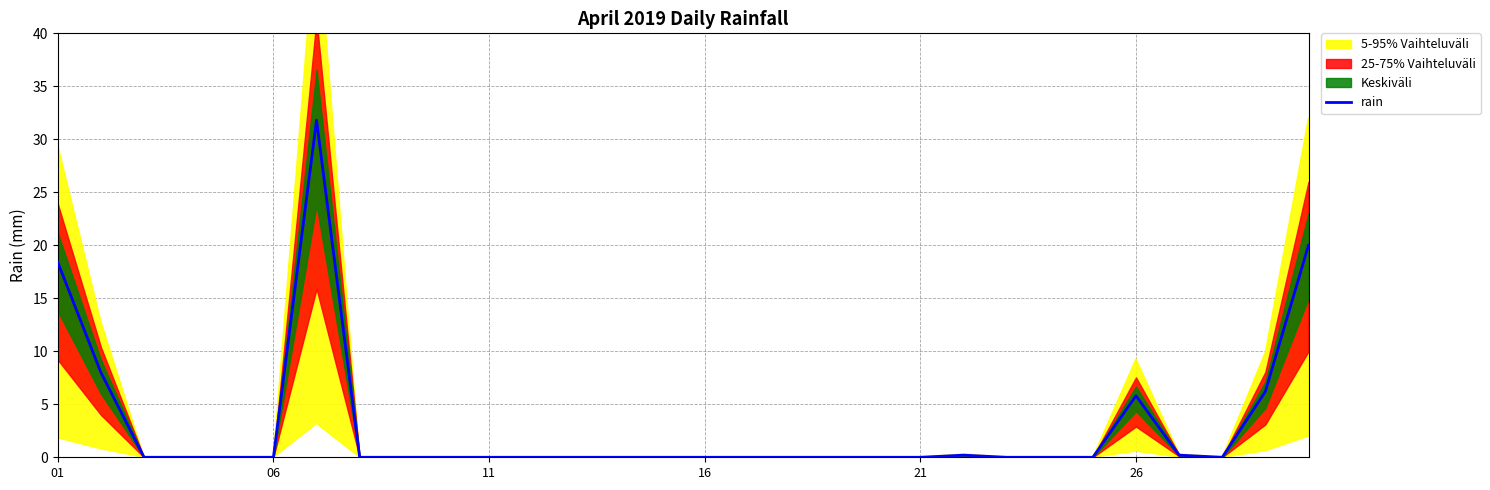

Is this an area chart (filled region under the line)?

No